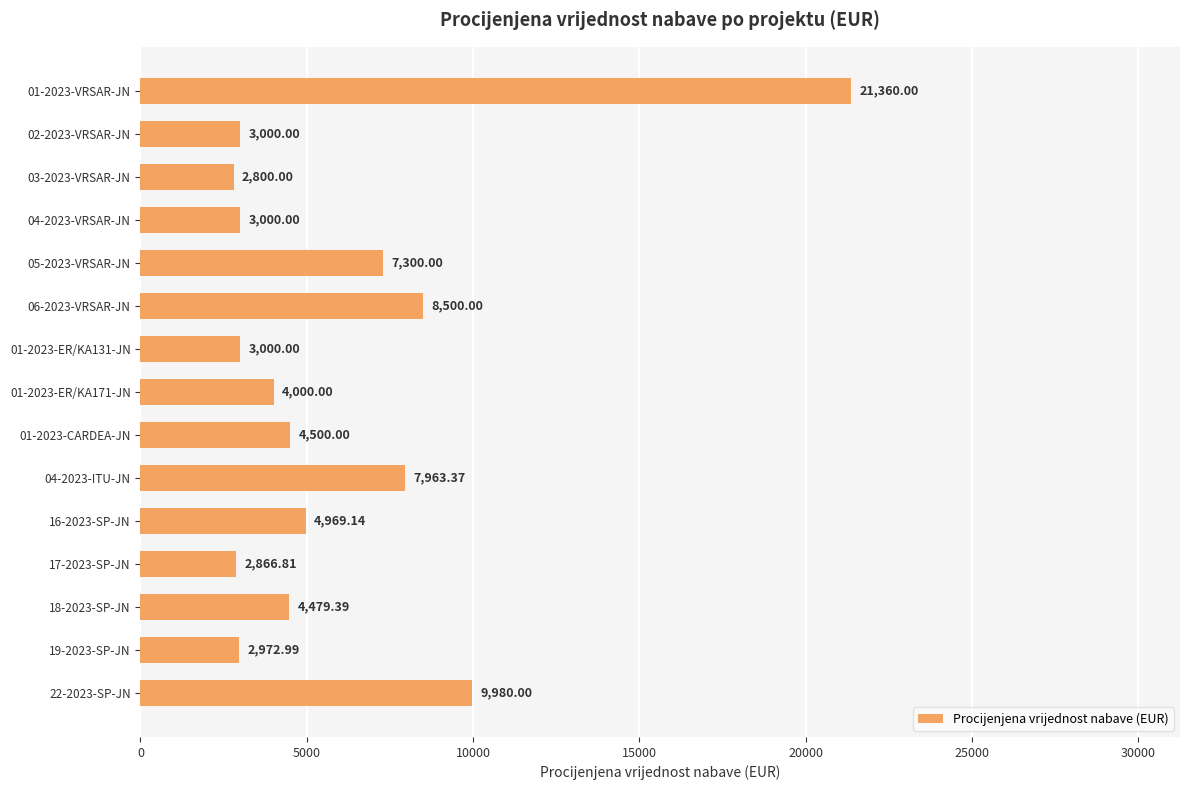

What is the difference between the values at 03-2023-VRSAR-JN and 04-2023-ITU-JN?

5163.4